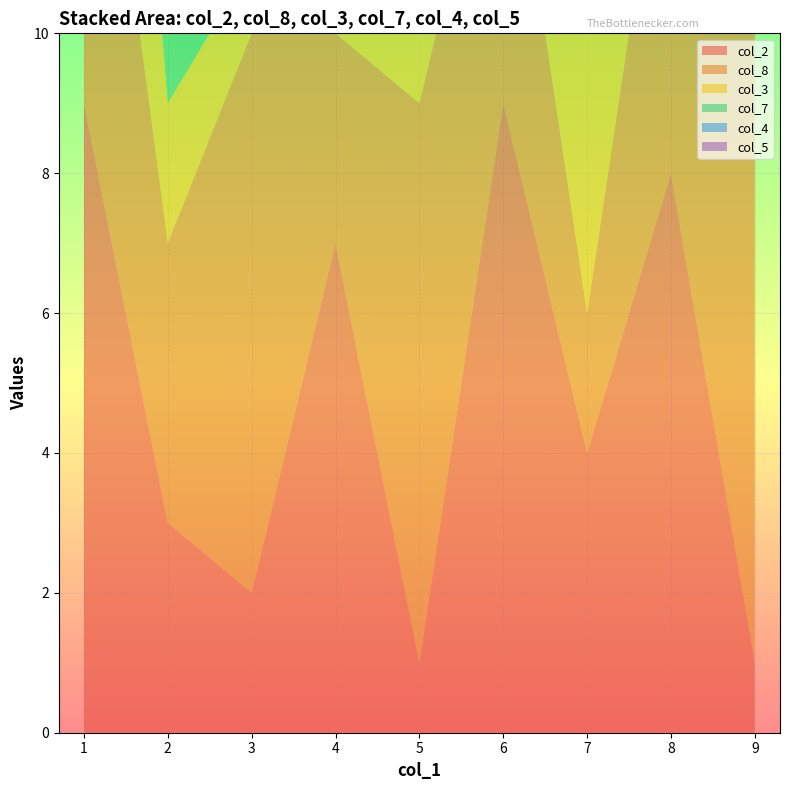

Reading right to left, extract all data points from this chart.

col_2: 1	8	4	9	1	7	2	3	9
col_8: 9	6	2	5	8	3	8	4	7
col_3: 5	7	6	9	3	5	1	2	8
col_7: 8	5	7	2	4	8	4	9	1
col_4: 6	9	1	7	2	4	5	5	3
col_5: 3	2	8	1	6	2	6	1	4